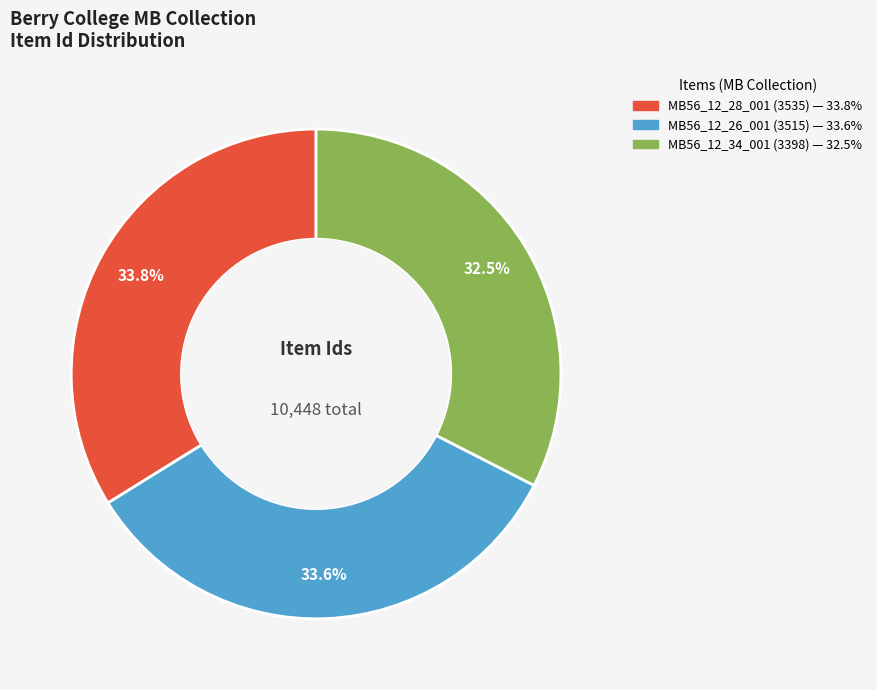

Count the number of slices in the pie.

3